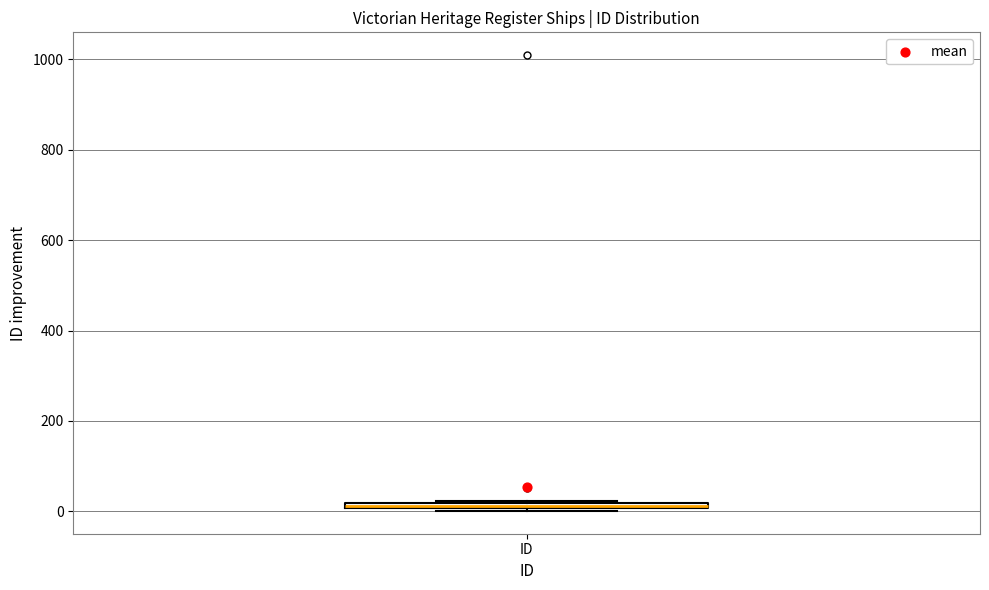

Where is the upper edge of the box for ID on the y-axis? The values are not printed on the chart, so give them approximately, as read against the axis.

20